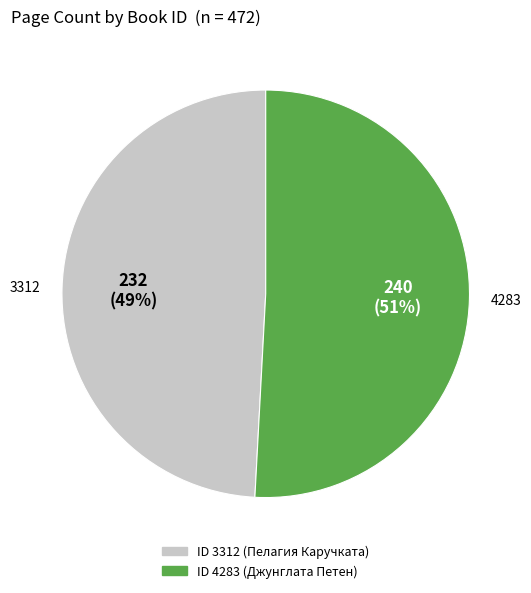

Is there any slice that represents more than half of the pie?

Yes